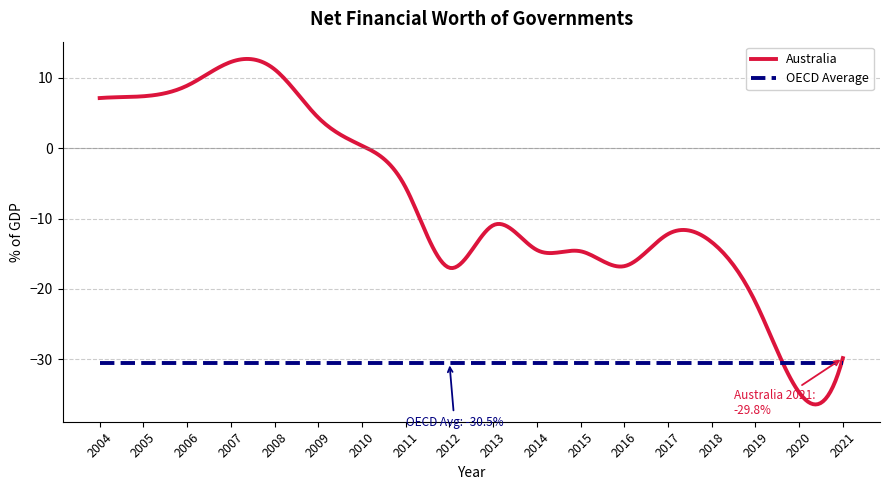

List the series in order of their overall mean, highest first.

Australia, OECD Average